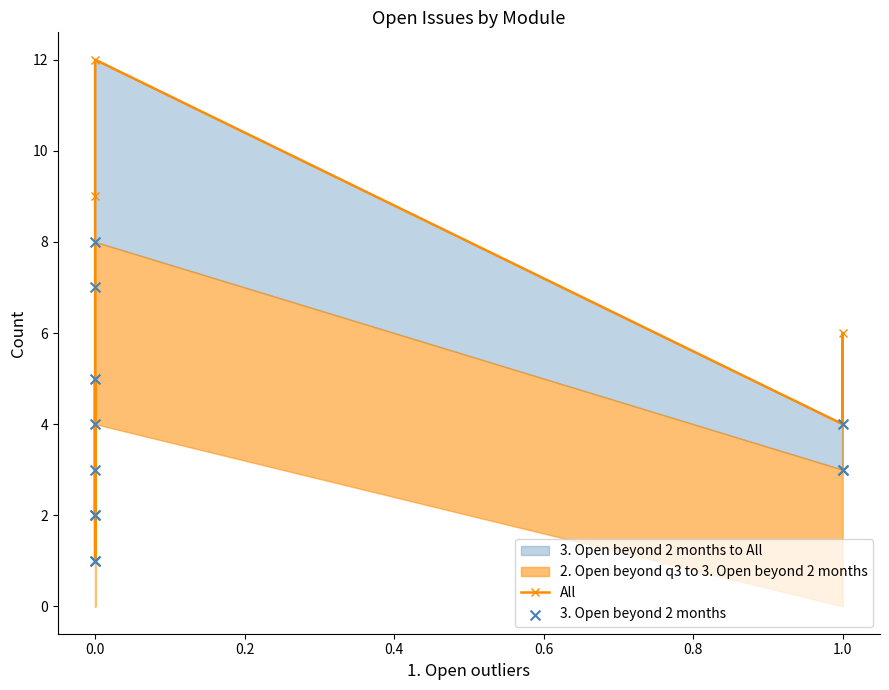

Which series contains the highest Y value?

All